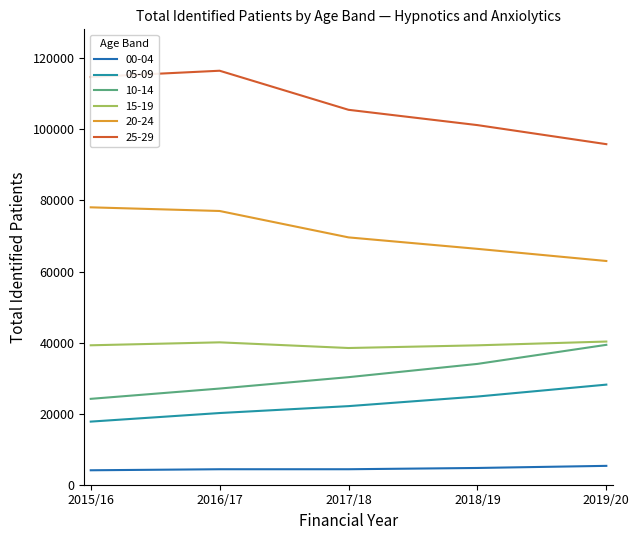

True or false: 05-09 has more than 1 interior local peaks.

False